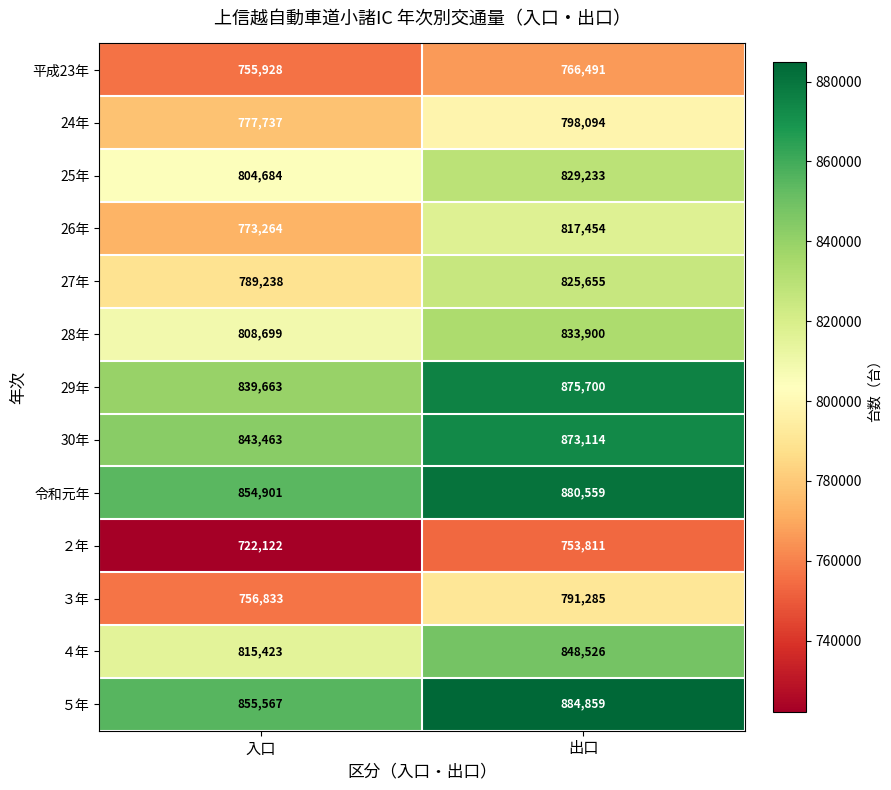

Which series changed the most between 入口 and 出口?

26年